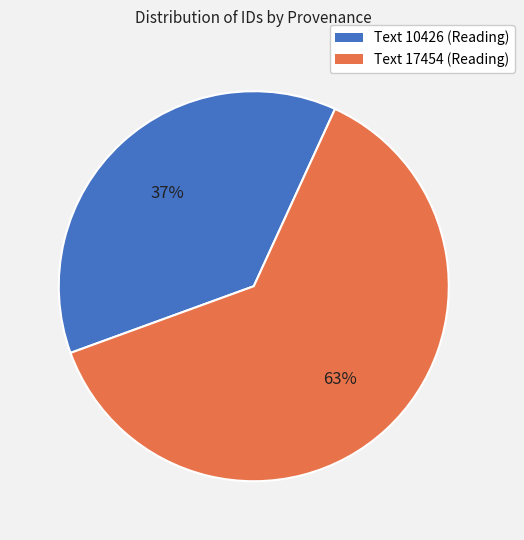

To the nearest percent, what is the combined percentage of Text 17454 (Reading) and Text 10426 (Reading)?

100%